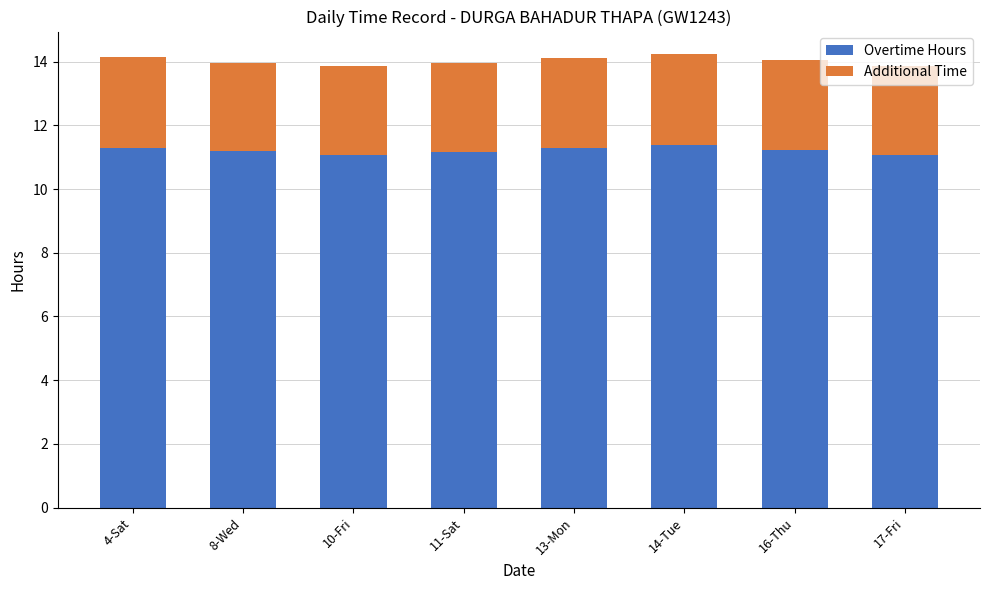

Is it true that Overtime Hours equals 11.2 at 16-Thu?

True